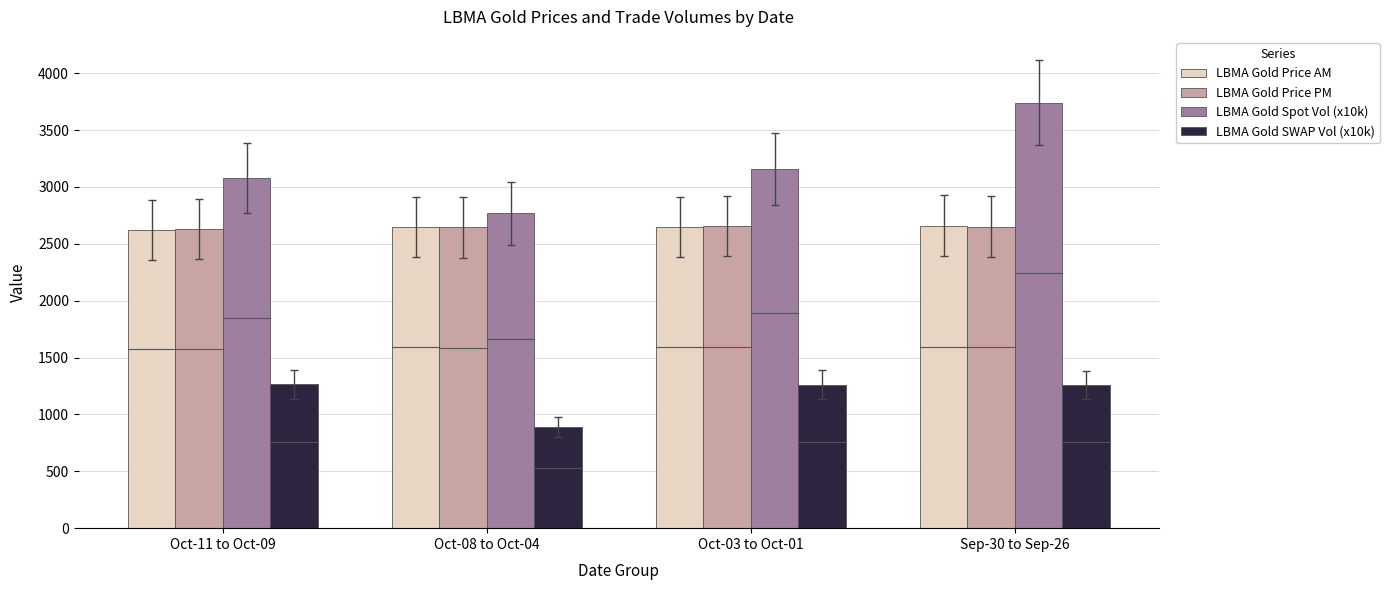

What is the difference between the highest and lowest values at Oct-11 to Oct-09?

1815.4